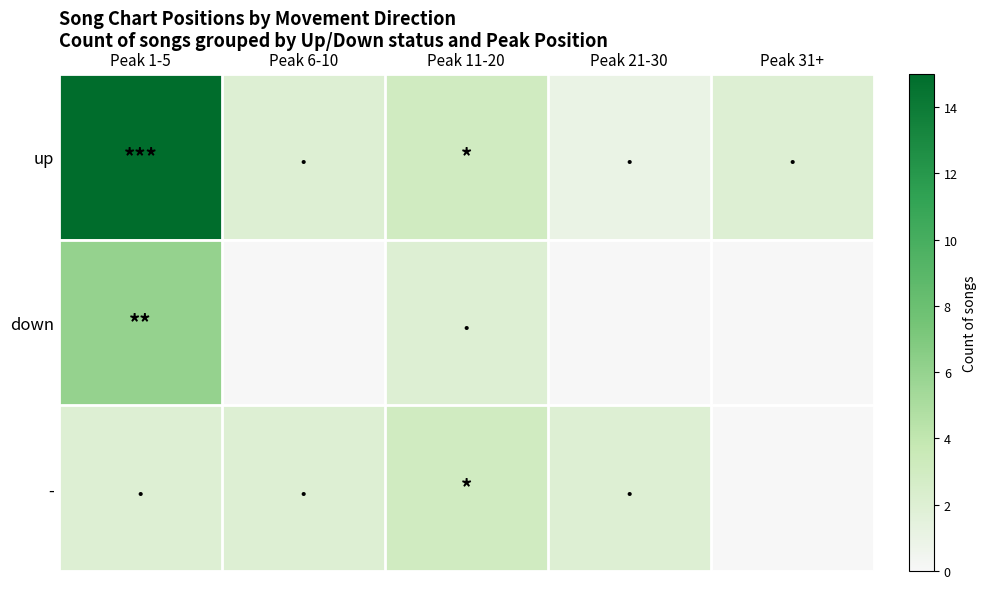

What is the maximum value shown in the chart?

15